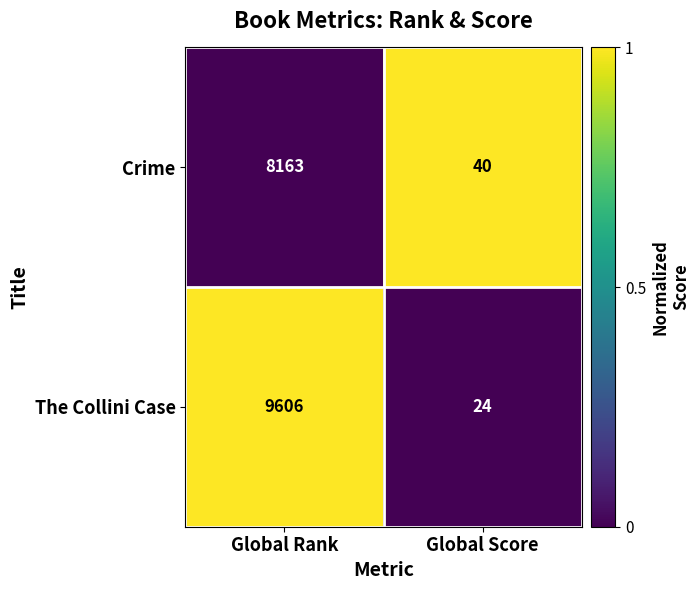

What is the maximum value shown in the chart?

9606